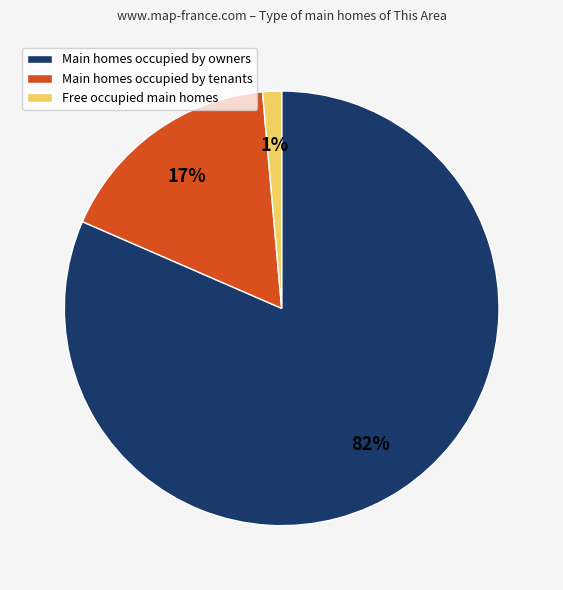

To the nearest percent, what percentage of the pie is Free occupied main homes?

1%